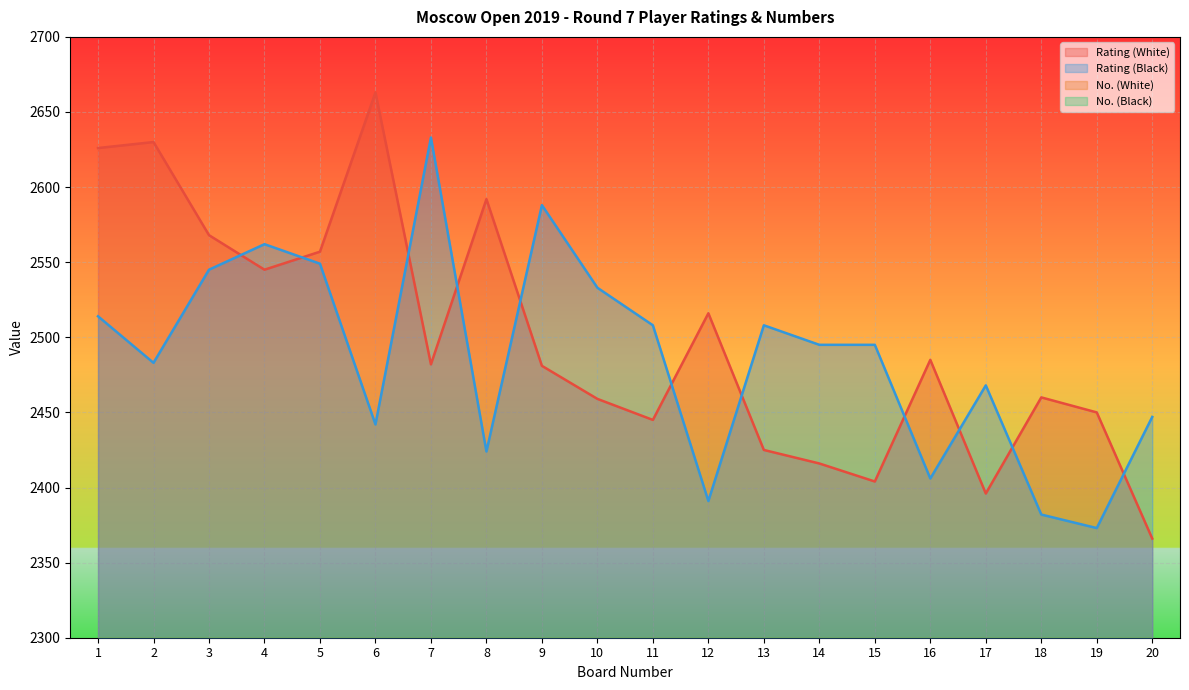

At 15, list the series in order from smallest to largest.

No. (Black), No. (White), Rating (White), Rating (Black)